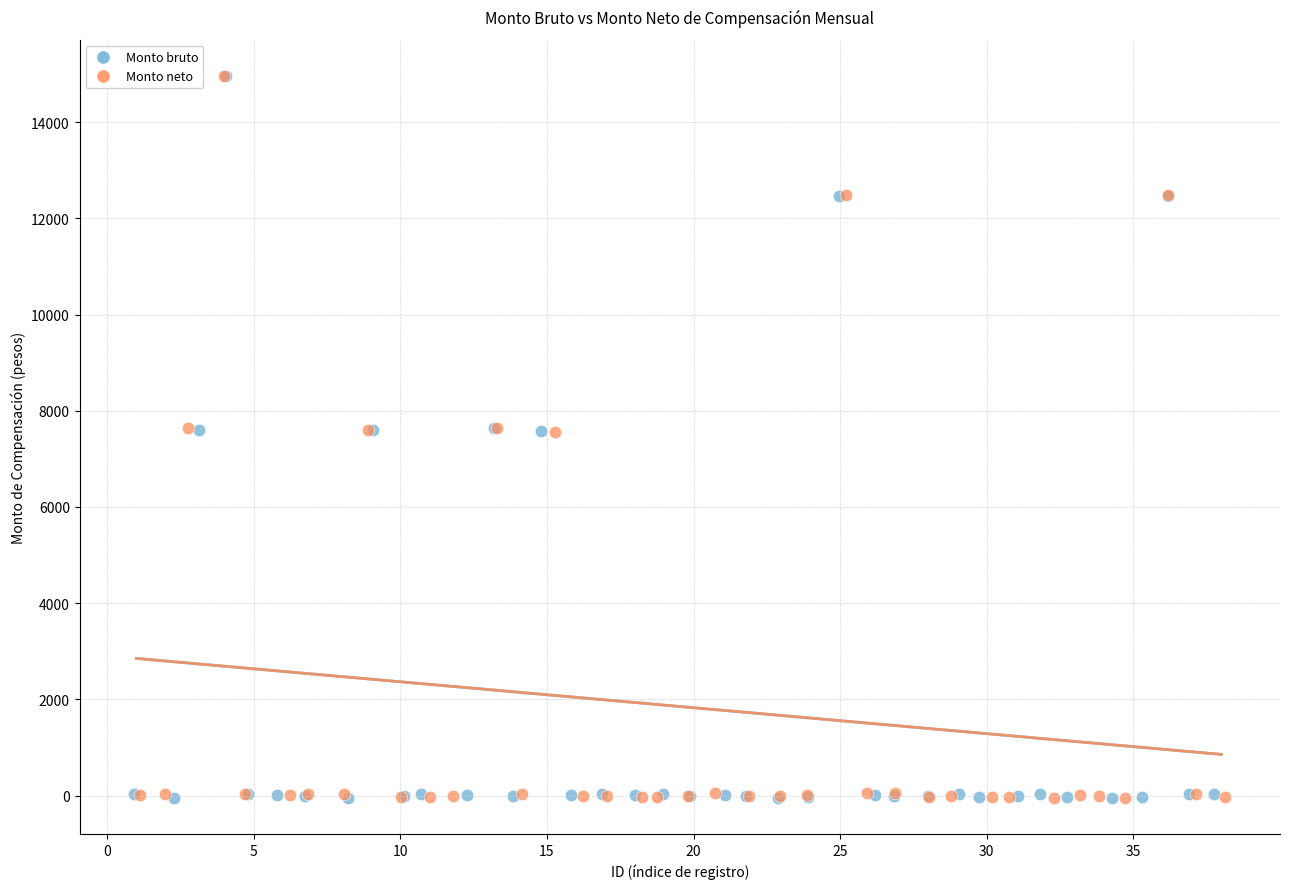

Which series has the widest spread of Y values?

Monto neto